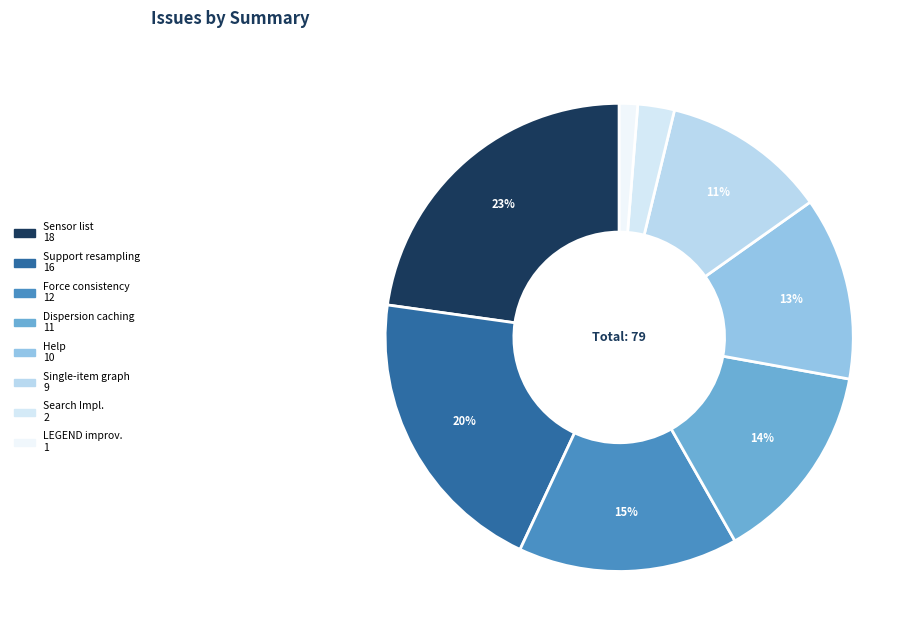

How many slices are in this pie chart?

8